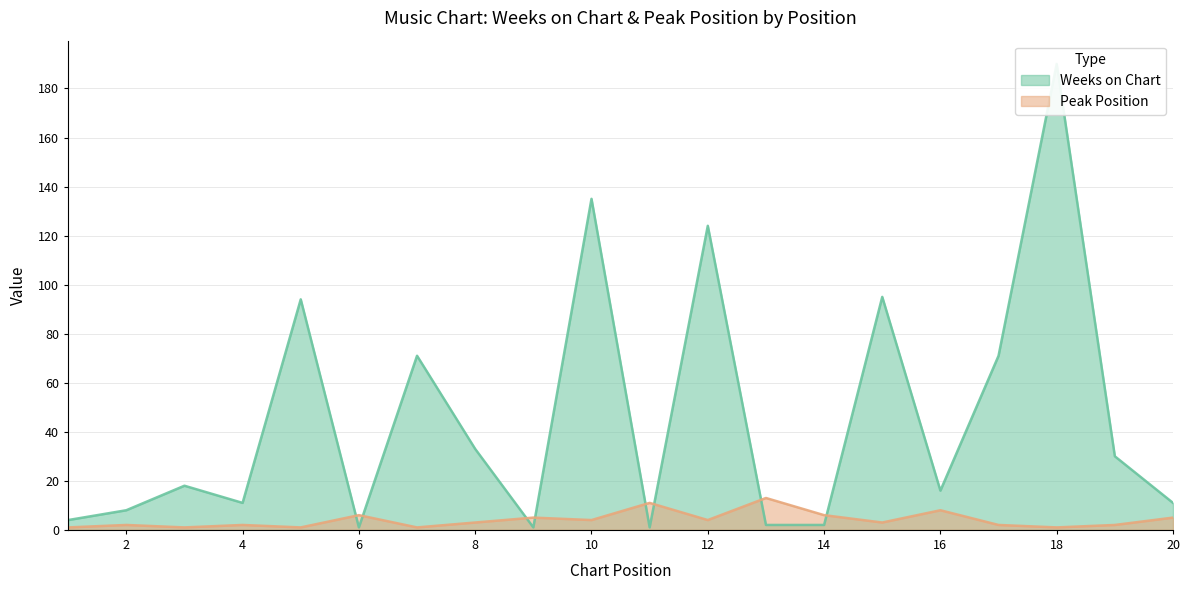

Reading left to right, what are all the values shown in this chart?

Weeks on Chart: 4	8	18	11	94	1	71	33	1	135	1	124	2	2	95	16	71	190	30	11
Peak Position: 1	2	1	2	1	6	1	3	5	4	11	4	13	6	3	8	2	1	2	5